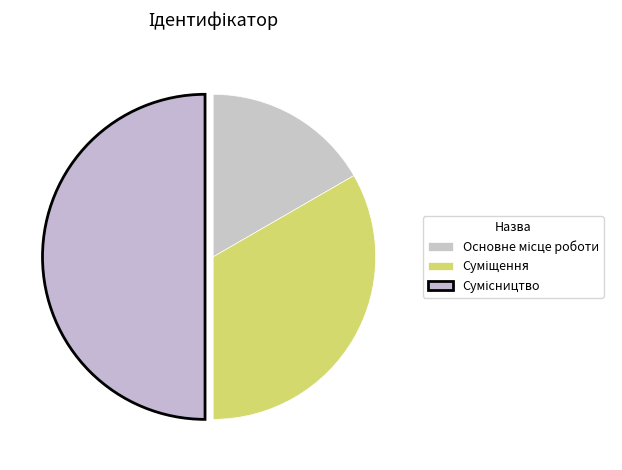

Count the number of slices in the pie.

3